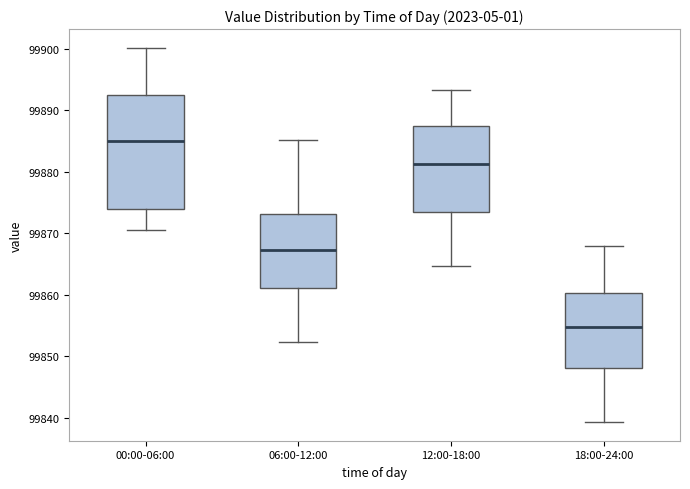

Where is the upper edge of the box for 06:00-12:00 on the y-axis? The values are not printed on the chart, so give them approximately, as read against the axis.

99873